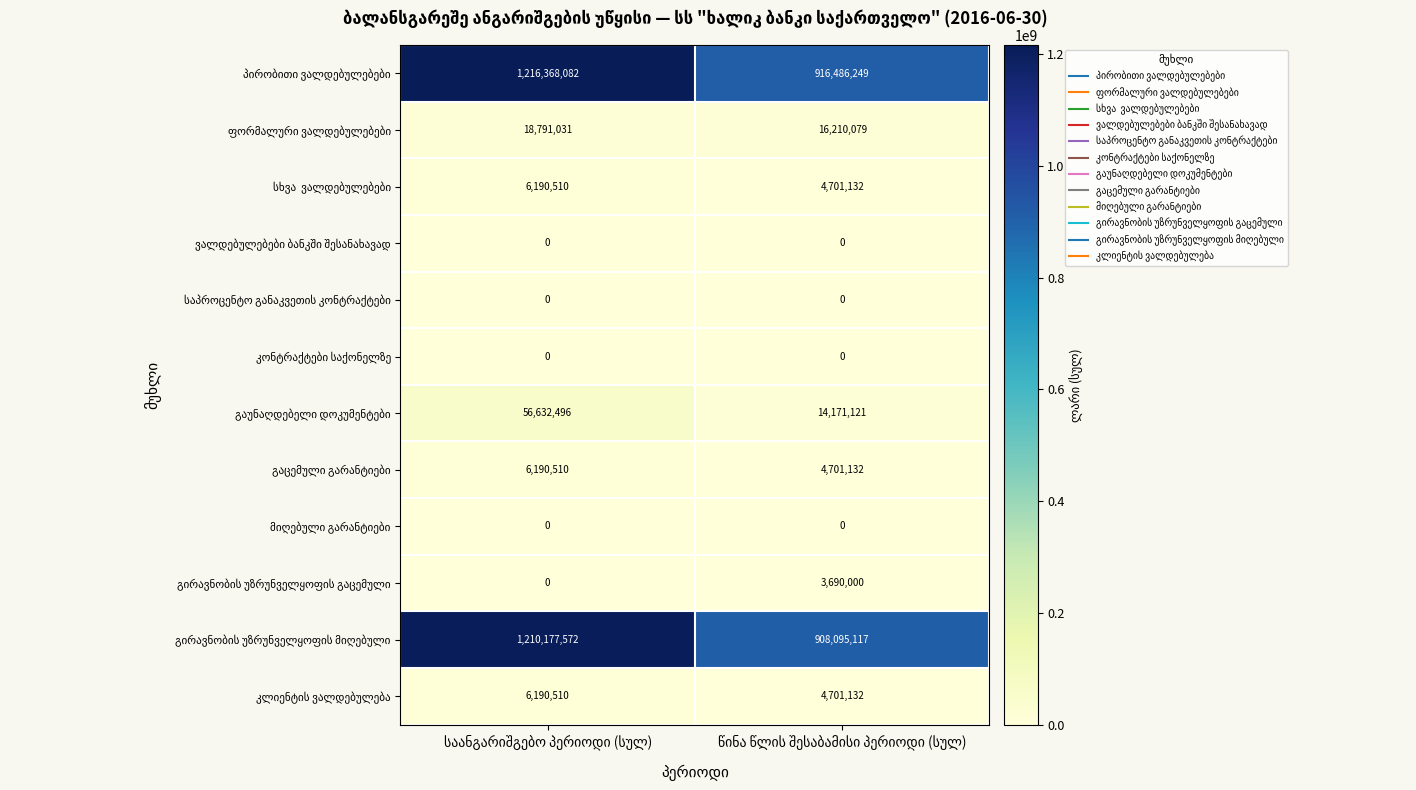

At how many categories does at least one series exceed 1064411946?

1